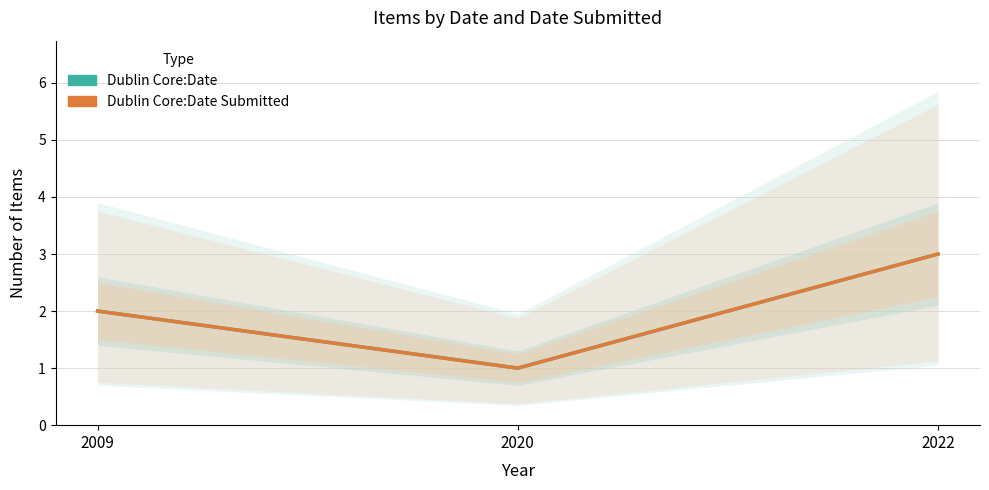

How many lines are shown in the chart?

2